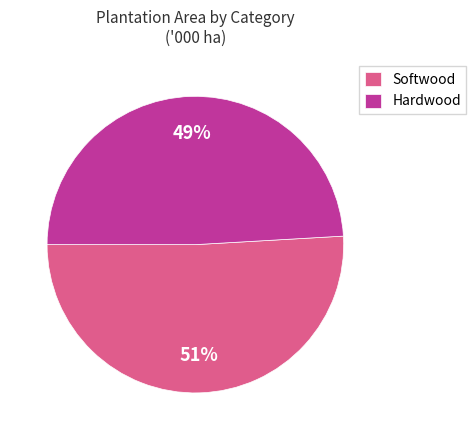

Approximately how many times larger is the value at Hardwood compared to Softwood?

1.0